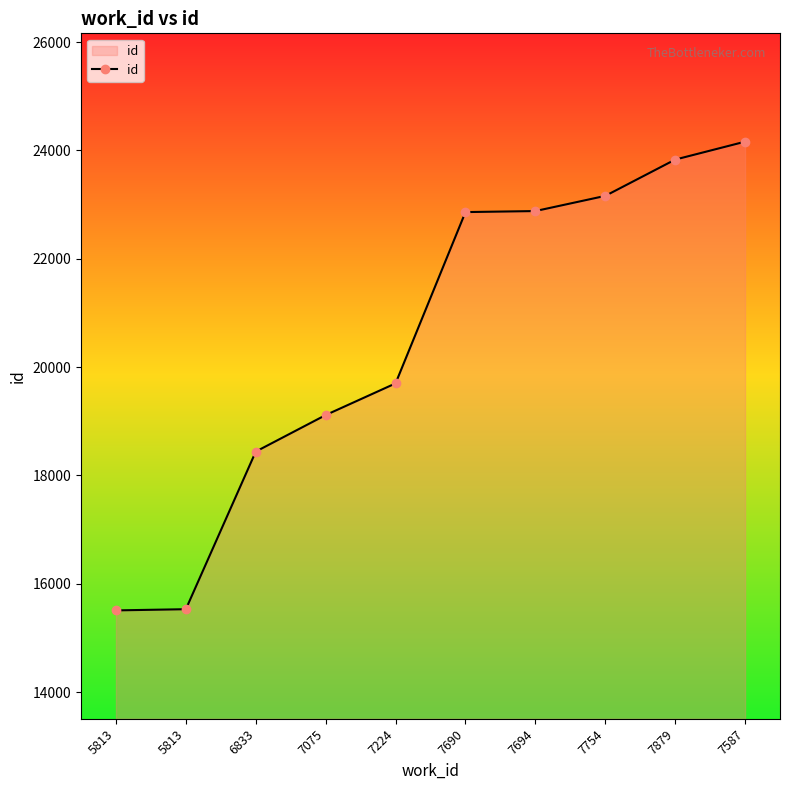

What is the label of the 8th point from the right?

6833